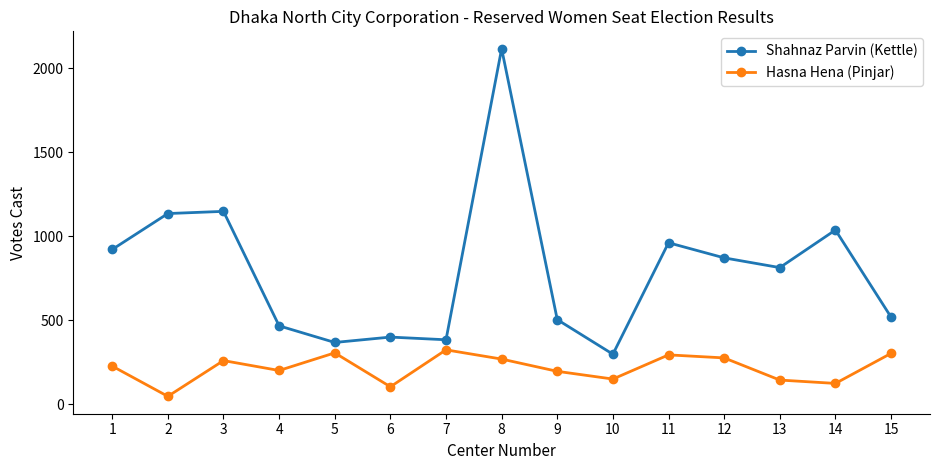

True or false: Shahnaz Parvin (Kettle) and Hasna Hena (Pinjar) intersect in this chart.

False